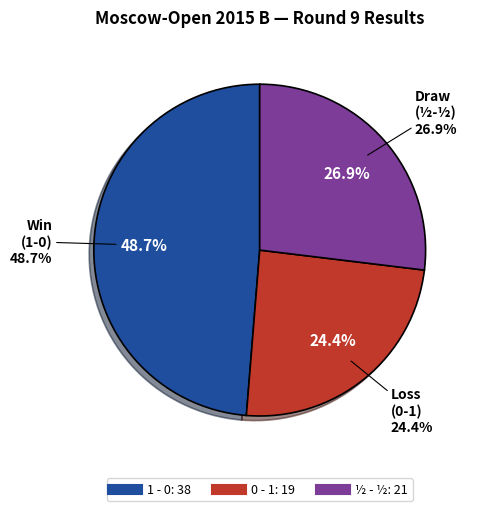

What is the total percentage of ½ - ½ and 0 - 1?

51.3%